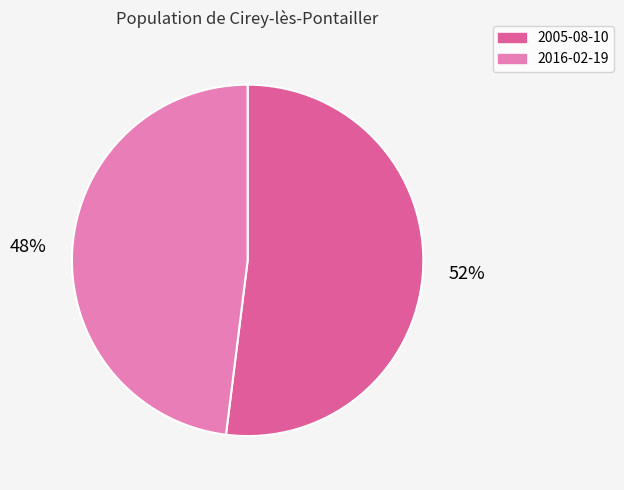

Does any single category account for the majority?

Yes